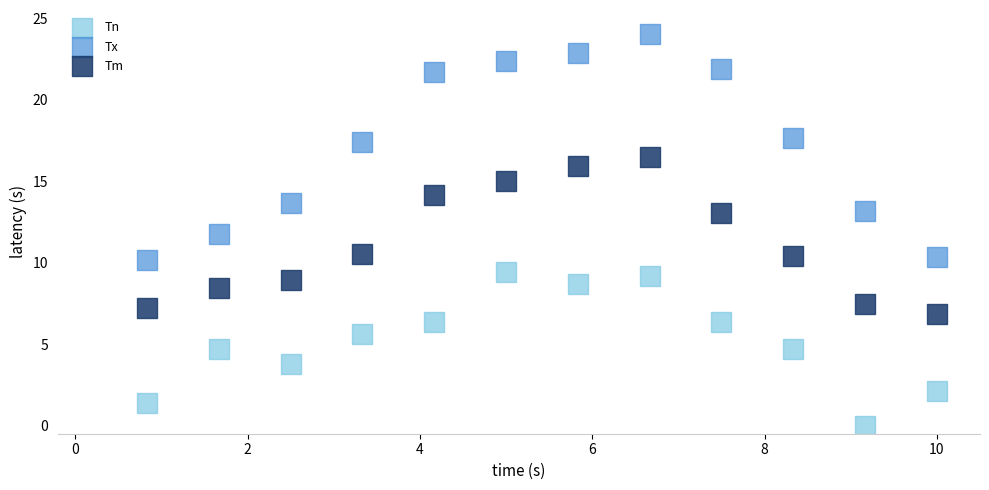

Across all data points, what is the range of Y values (max minus min)?

24.0